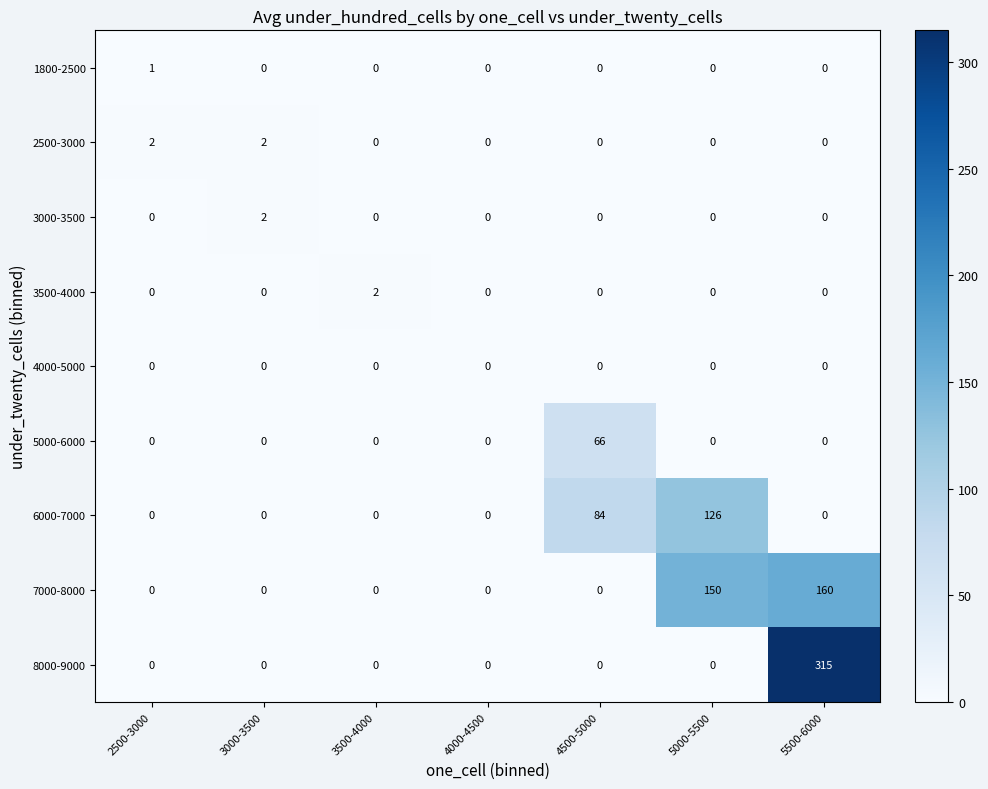

What is the maximum value shown in the chart?

315